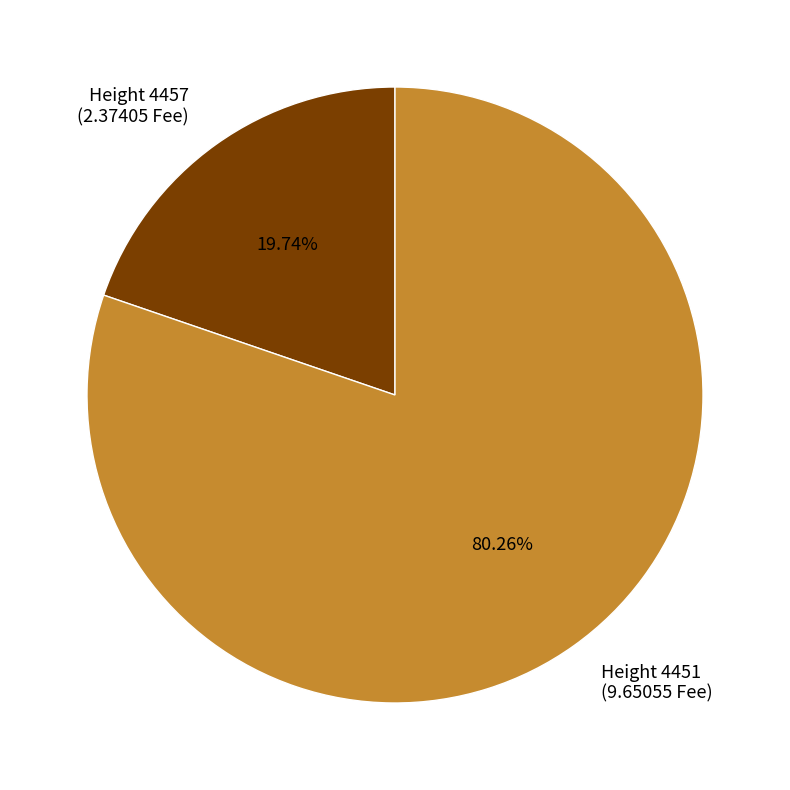

Which category has the biggest portion of the pie?

Height 4451 (9.65055 Fee)